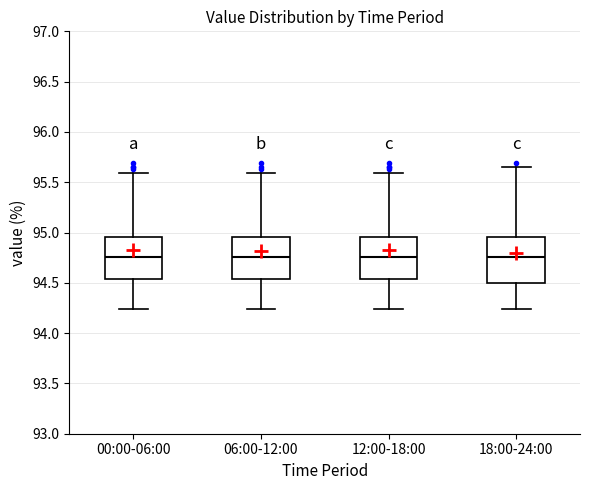

Where is the lower edge of the box for 12:00-18:00 on the y-axis? The values are not printed on the chart, so give them approximately, as read against the axis.

94.55